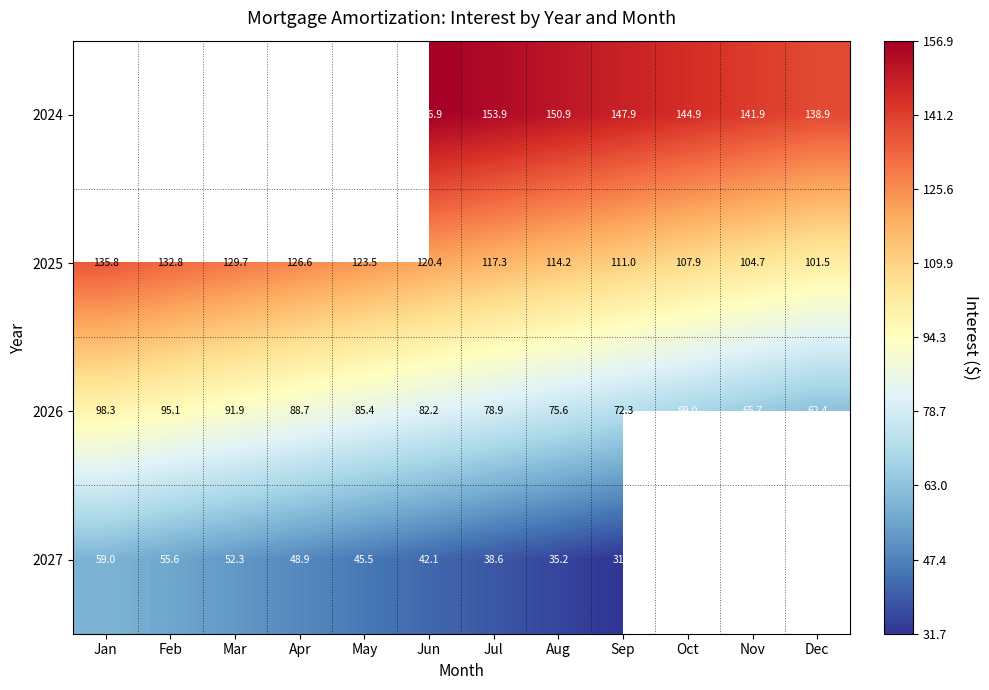

Is the value of 2027 at Jun greater than the value of 2026 at Dec?

No